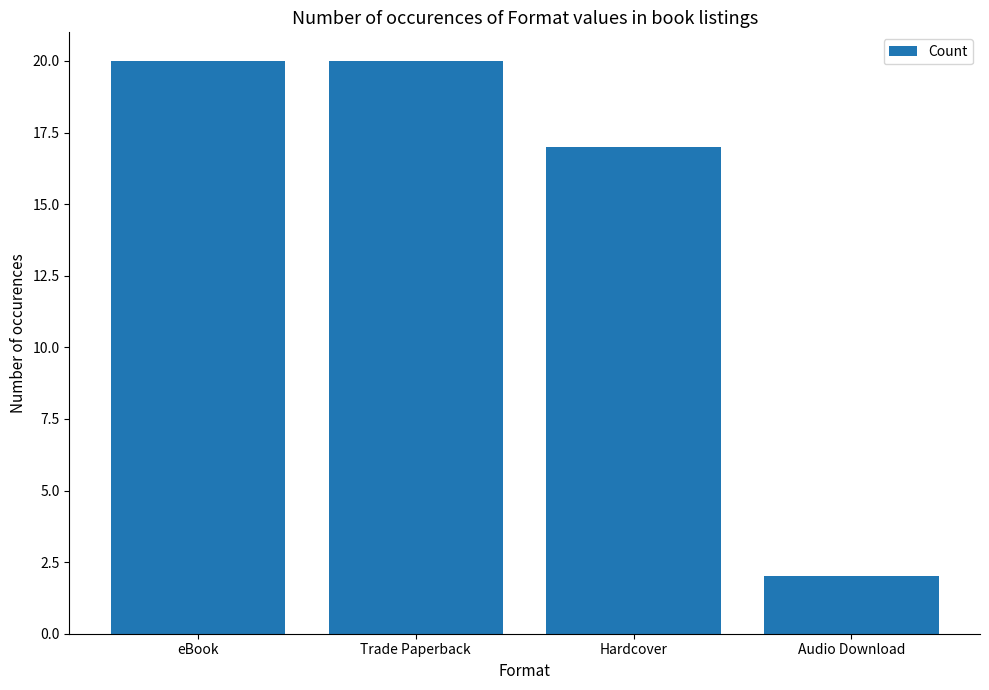

What is the minimum value shown in the chart?

2